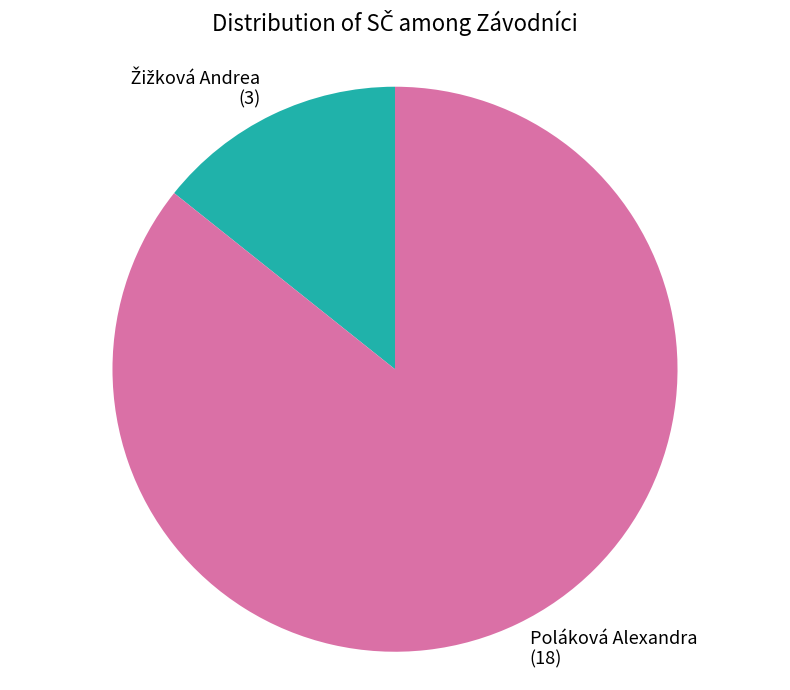

Count the number of slices in the pie.

2